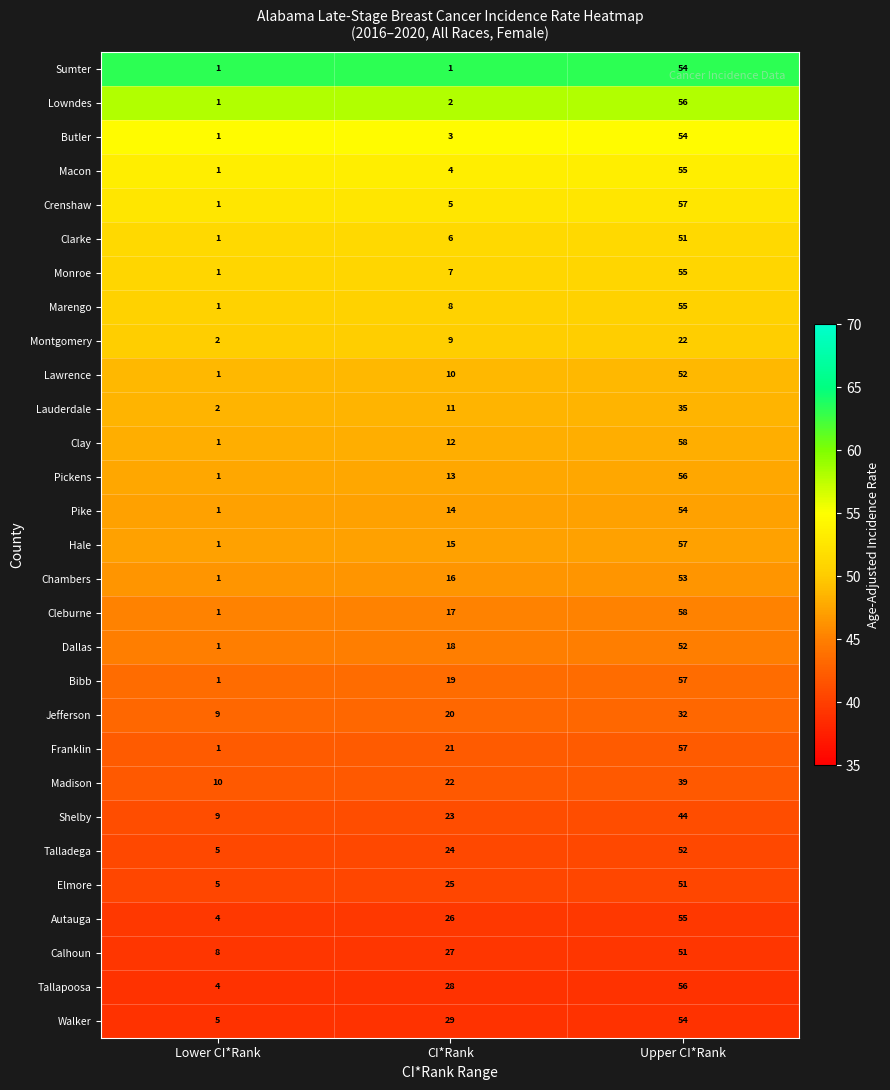

At which category is the sum across all series the highest?

Upper CI*Rank